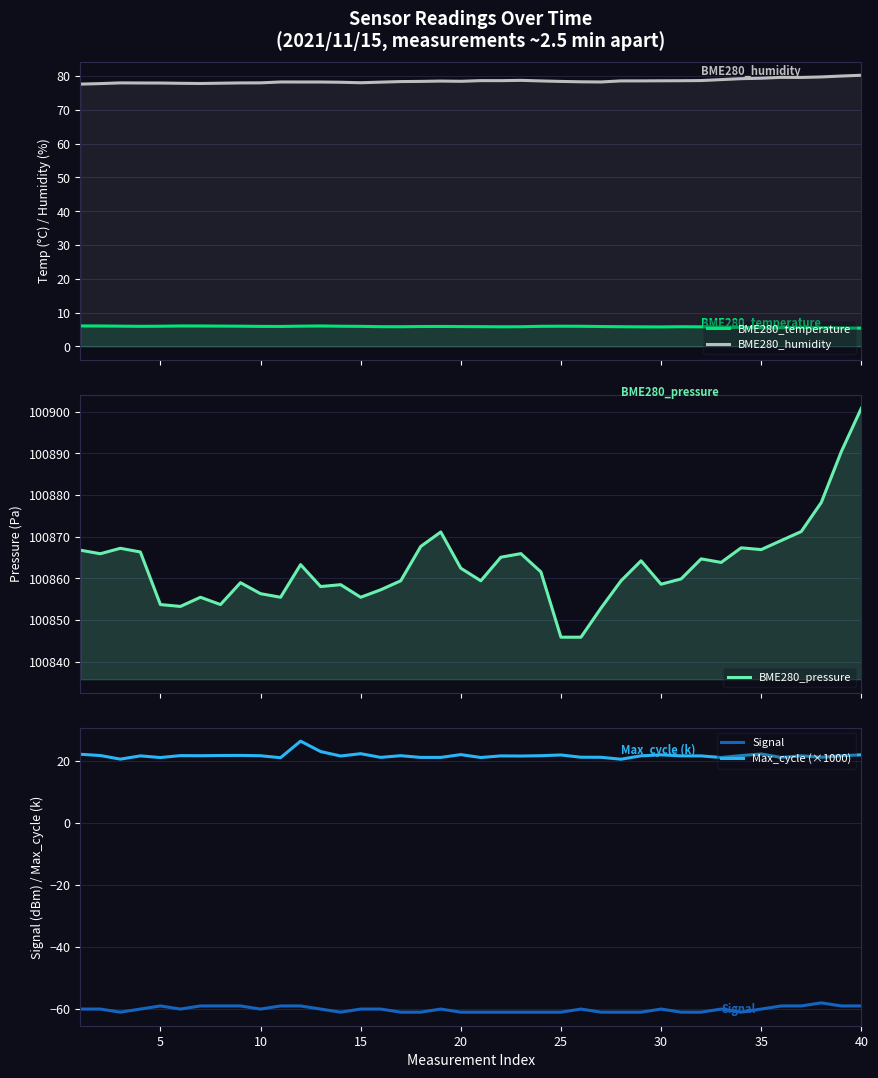

What is the minimum value for Max_cycle (×1000)?

20.4